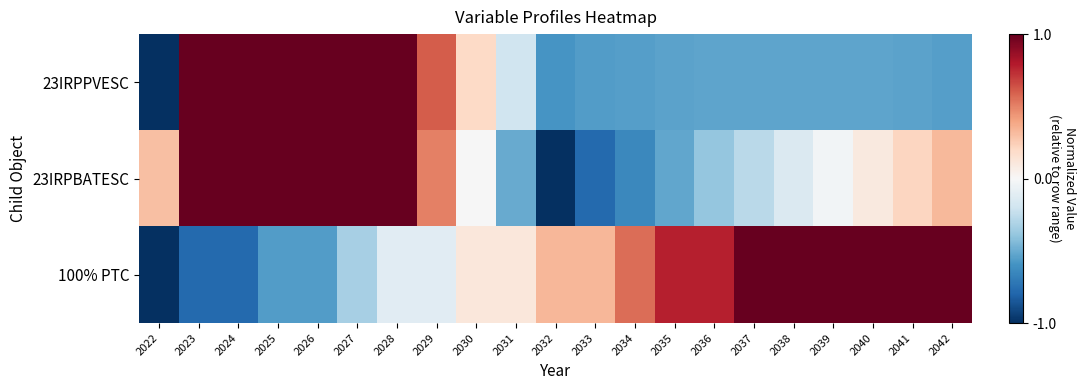

At how many categories does at least one series exceed 0?

21